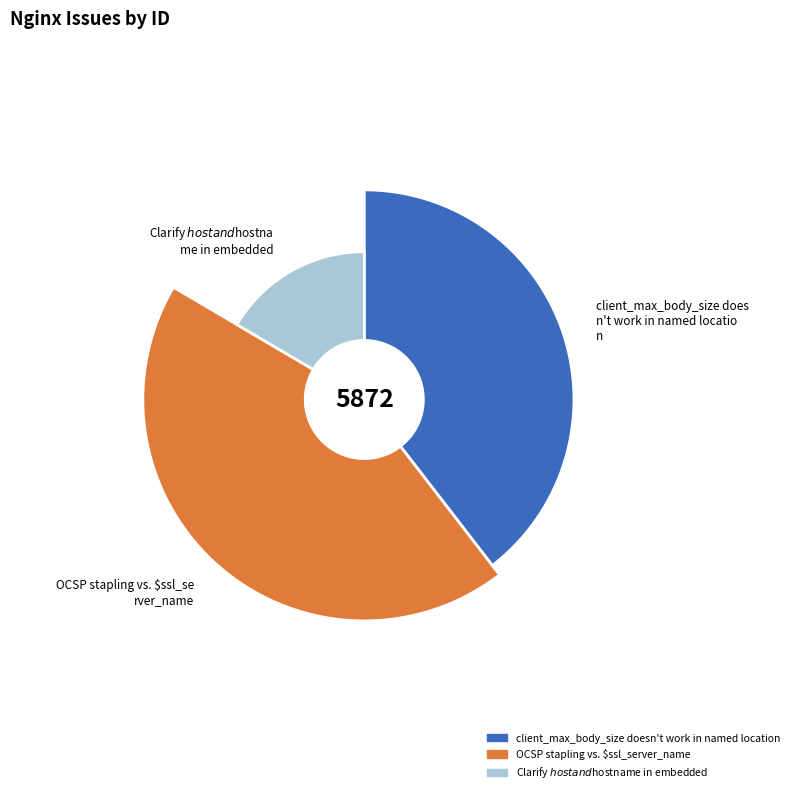

Does any single category account for the majority?

No